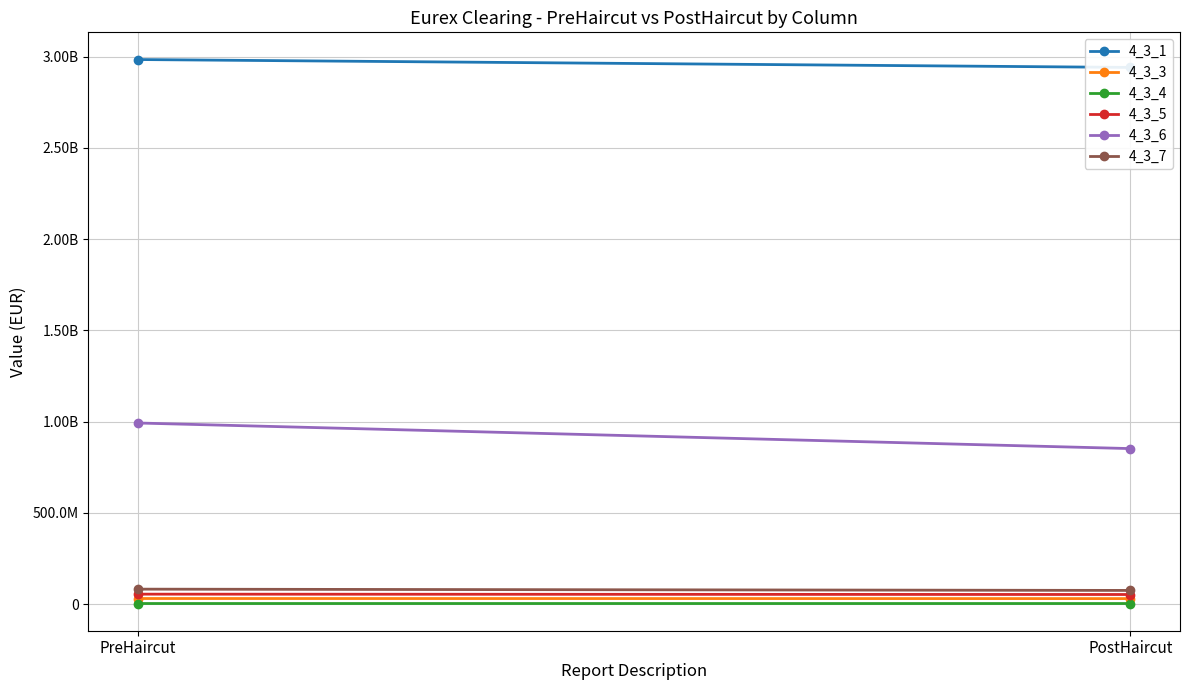

The 4_3_5 series shows 34003705.2 at PreHaircut. True or false?

False